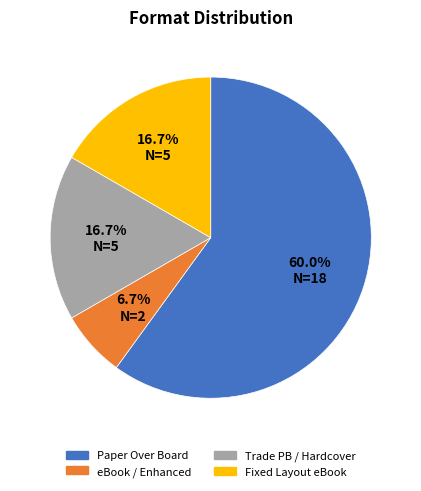

Does any single category account for the majority?

Yes